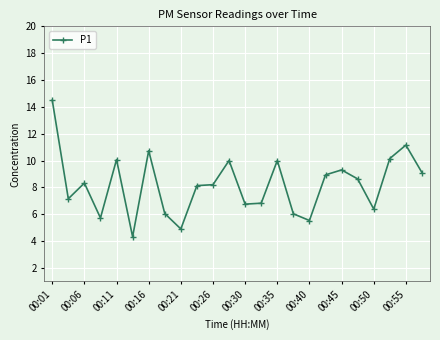

How many lines are shown in the chart?

1